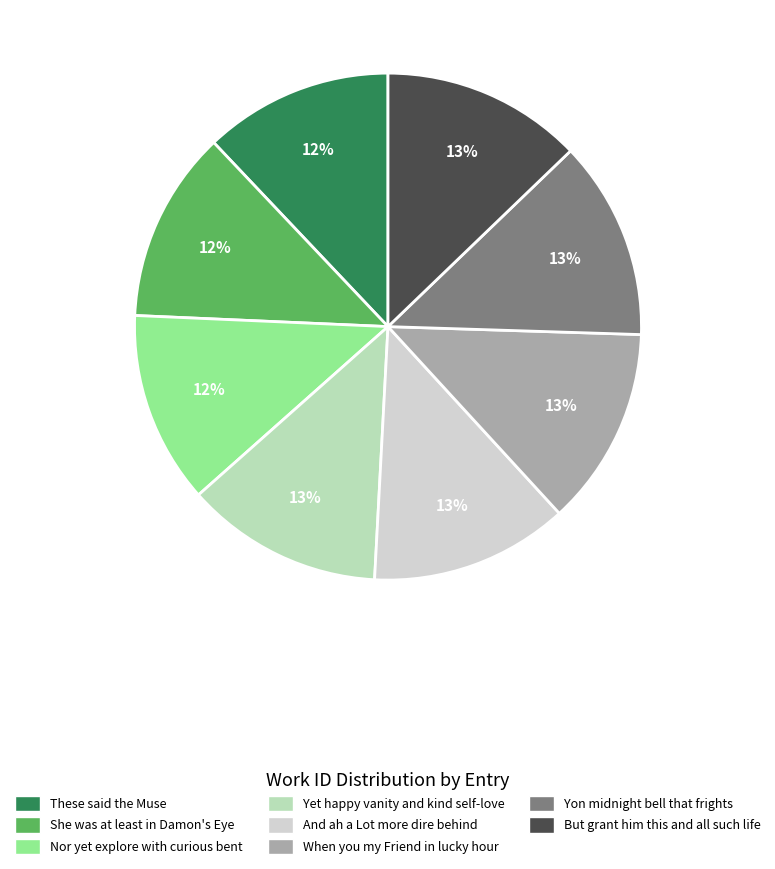

What is the ratio of the value at Yon midnight bell that frights to the value at And ah a Lot more dire behind?

1.0